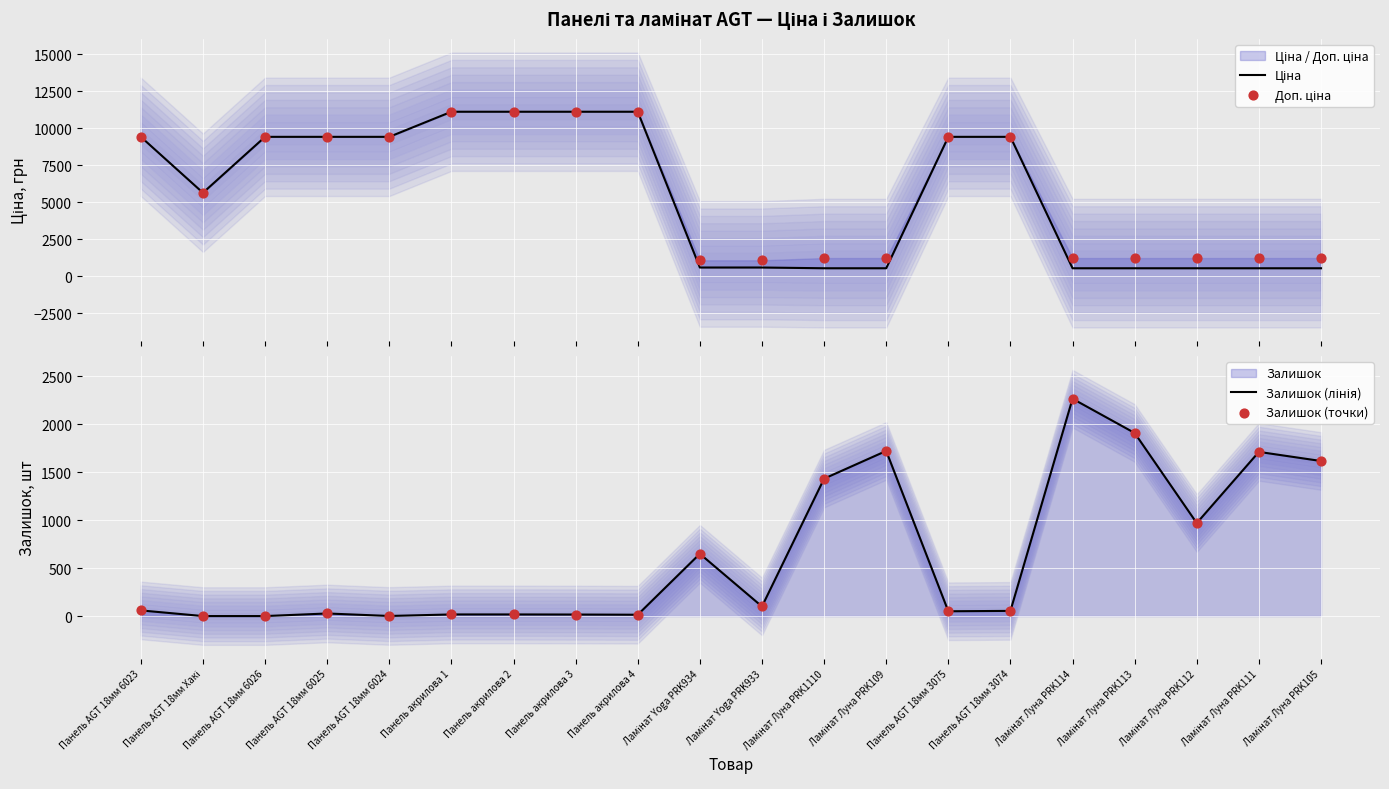

At which category is the sum across all series the highest?

Панель акрилова 1